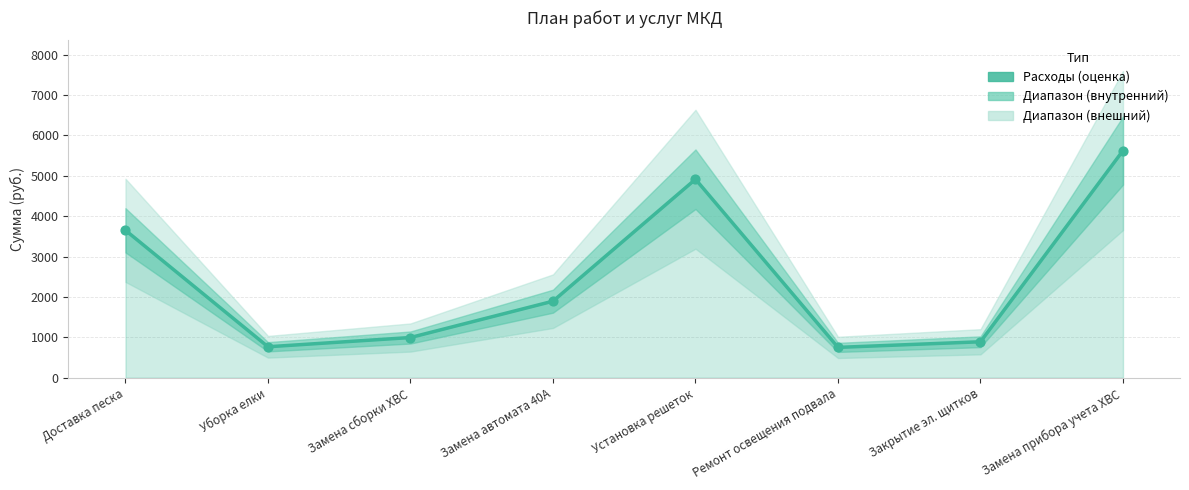

Between Установка решеток and Замена автомата 40А, which is larger?

Установка решеток